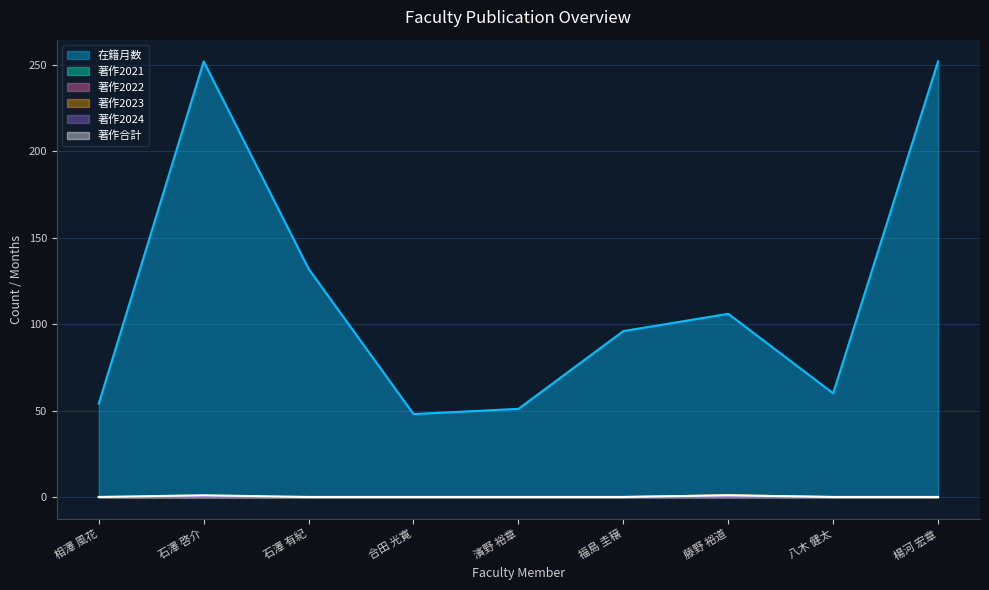

True or false: 在籍月数 and 著作2023 cross at least once.

False